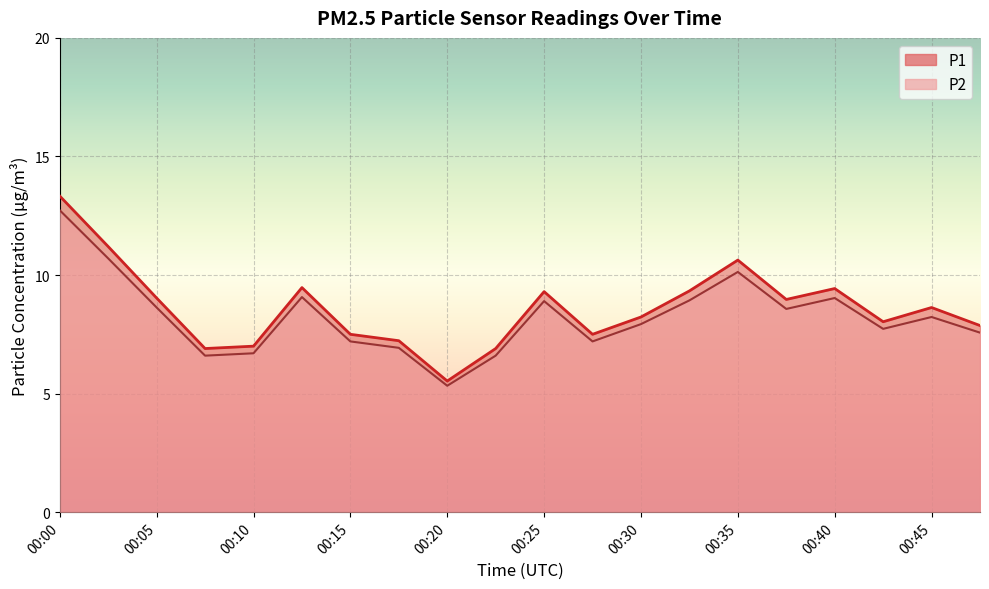

In P1, how many points are lower than both neighbors (excluding endpoints)?

5